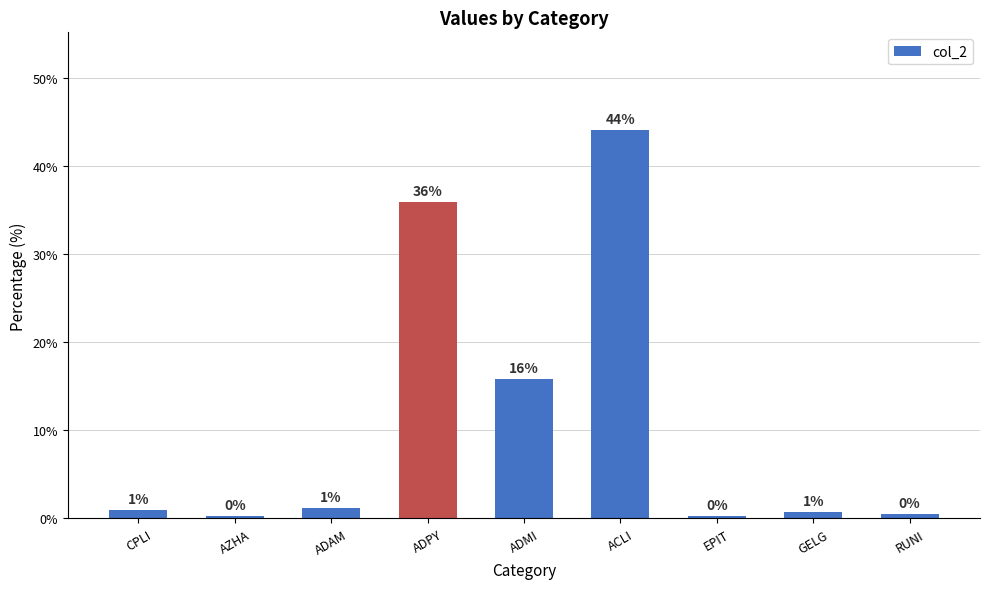

Between EPIT and ADPY, which is larger?

ADPY